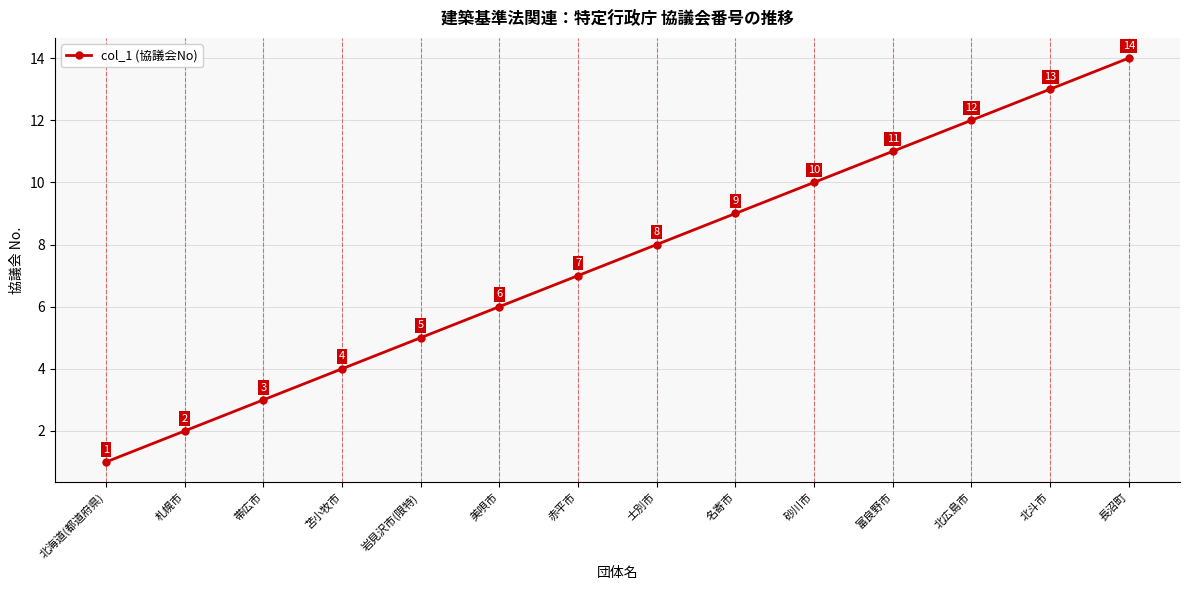

The value at 苫小牧市 is 4. True or false?

True